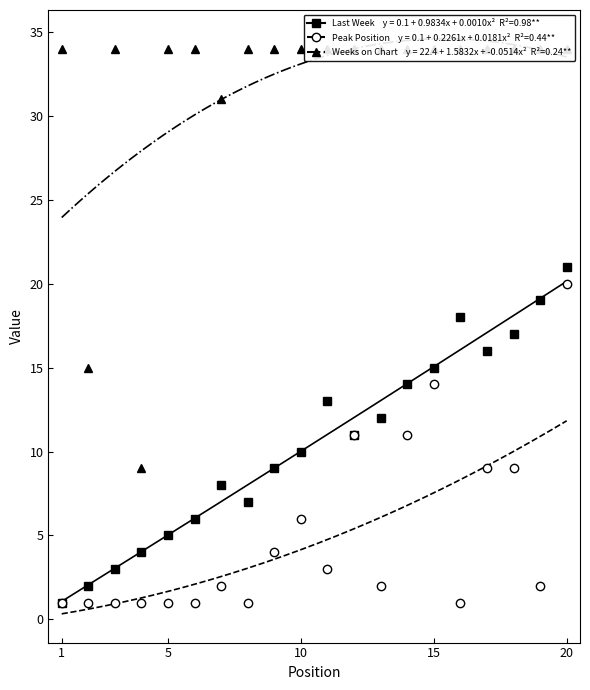

Between 12 and 15, which is larger?

15